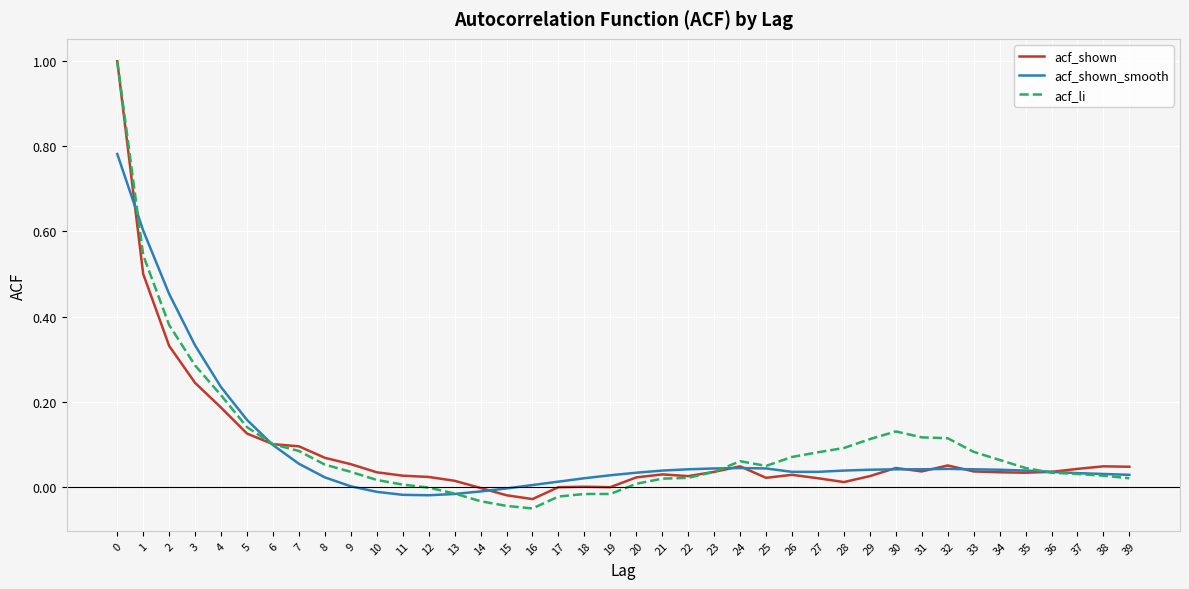

What is the maximum value for acf_li?

1.0